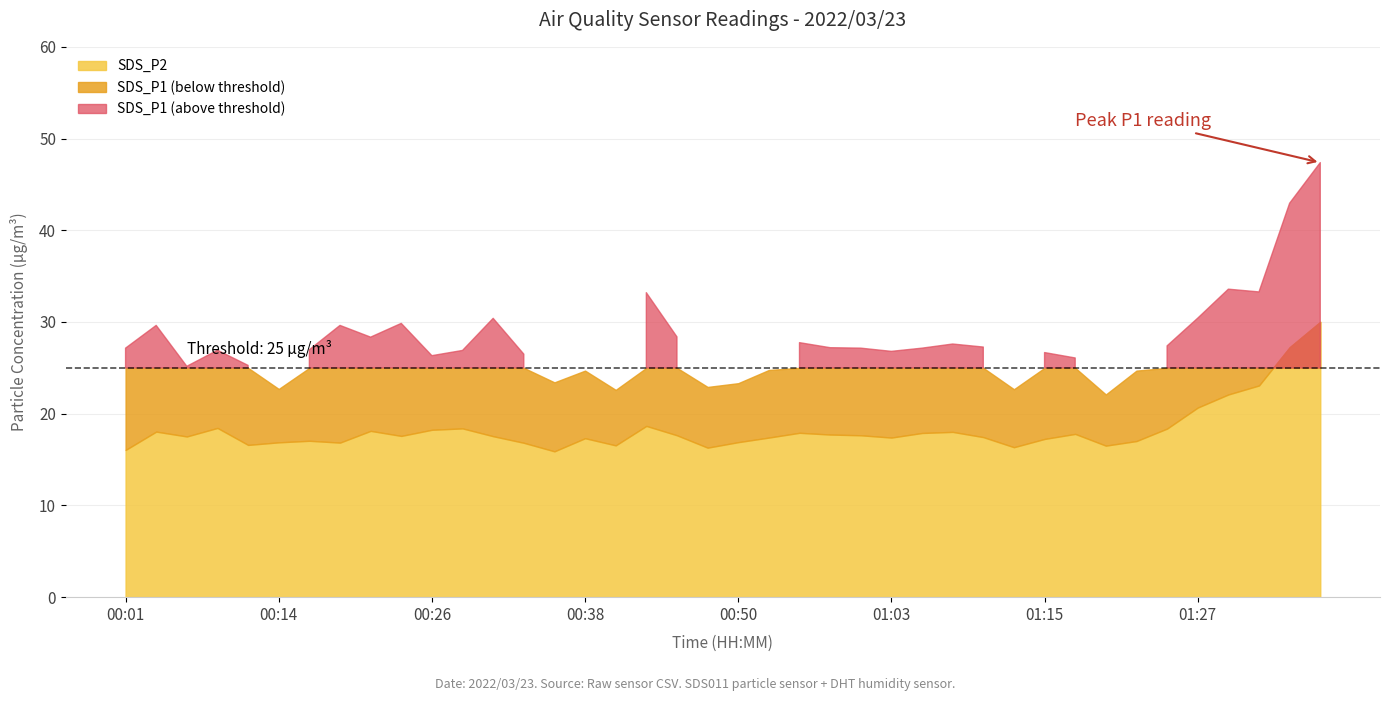

What is the total value across all series at 00:55?

45.7